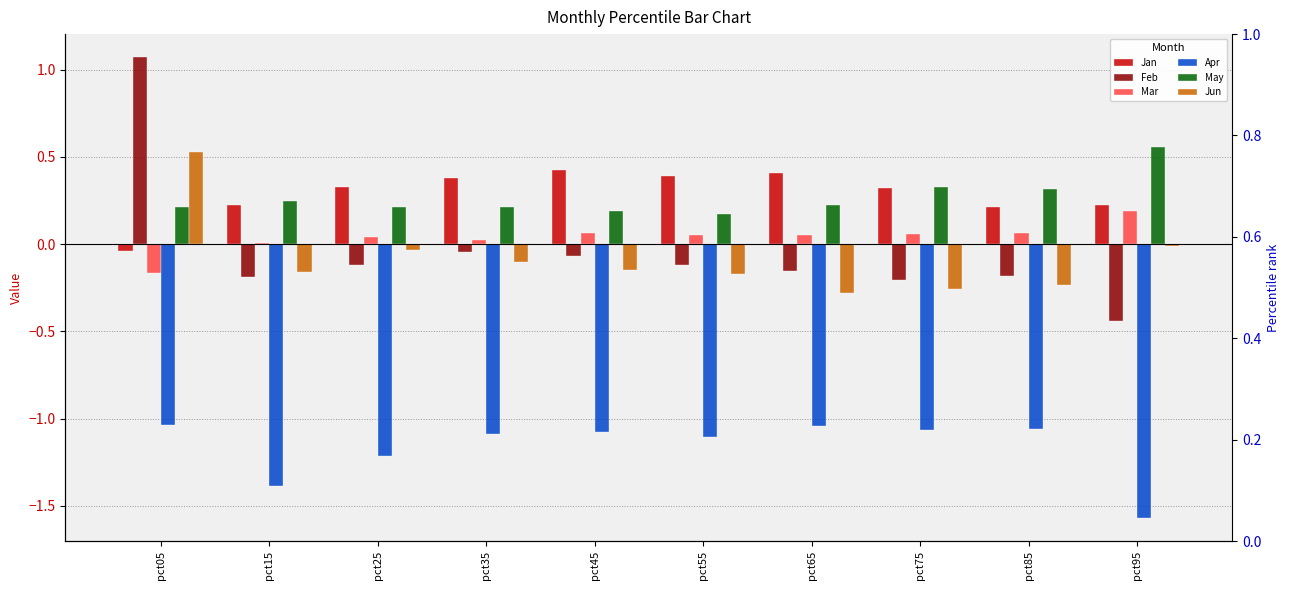

What are all the series names shown in the legend?

Jan, Feb, Mar, Apr, May, Jun